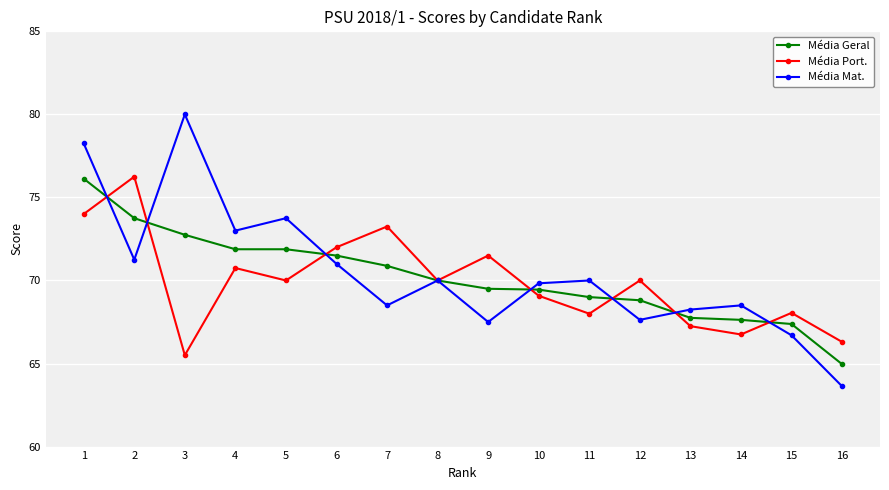

The value of Média Mat. at 10 is 69.8. True or false?

True